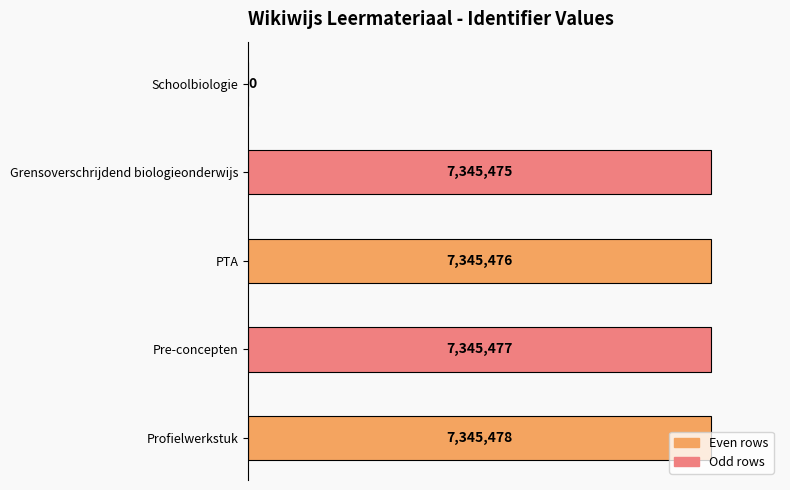

What is the average value?

5876381